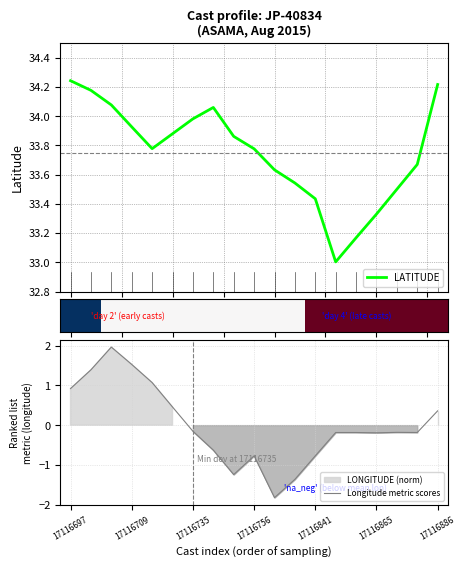

The value of Longitude metric scores at 17116886 is 0.5. True or false?

False